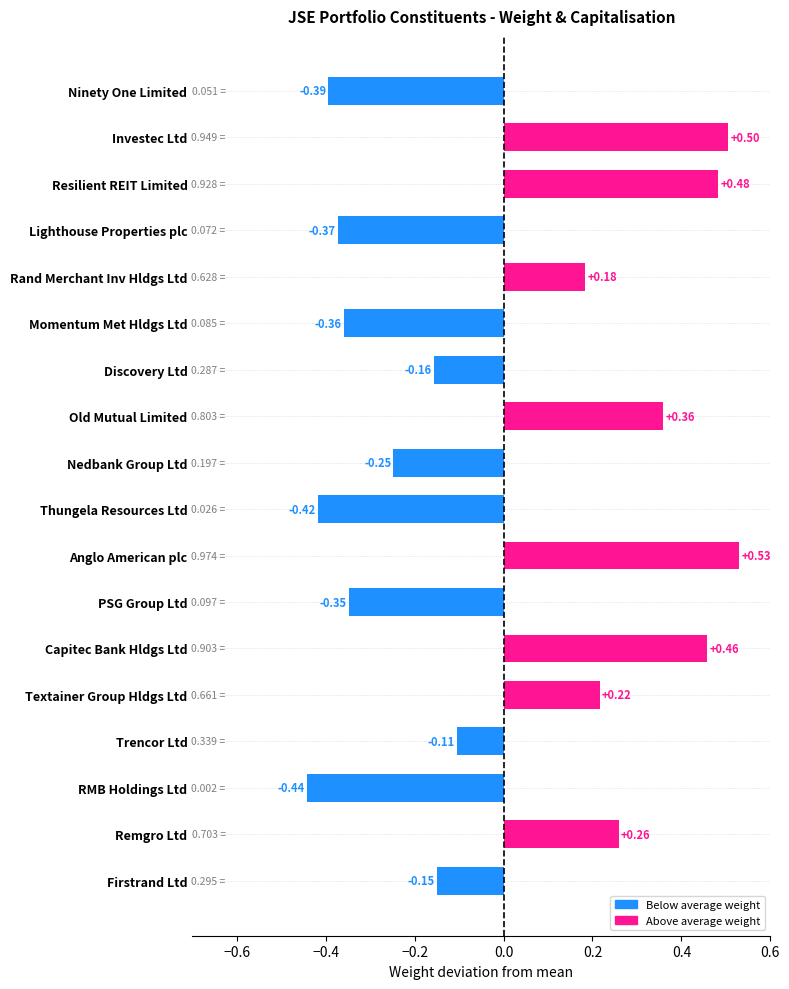

Rank the categories by value from highest to lowest.

Anglo American plc, Investec Ltd, Resilient REIT Limited, Capitec Bank Hldgs Ltd, Old Mutual Limited, Remgro Ltd, Textainer Group Hldgs Ltd, Rand Merchant Inv Hldgs Ltd, Trencor Ltd, Firstrand Ltd, Discovery Ltd, Nedbank Group Ltd, PSG Group Ltd, Momentum Met Hldgs Ltd, Lighthouse Properties plc, Ninety One Limited, Thungela Resources Ltd, RMB Holdings Ltd